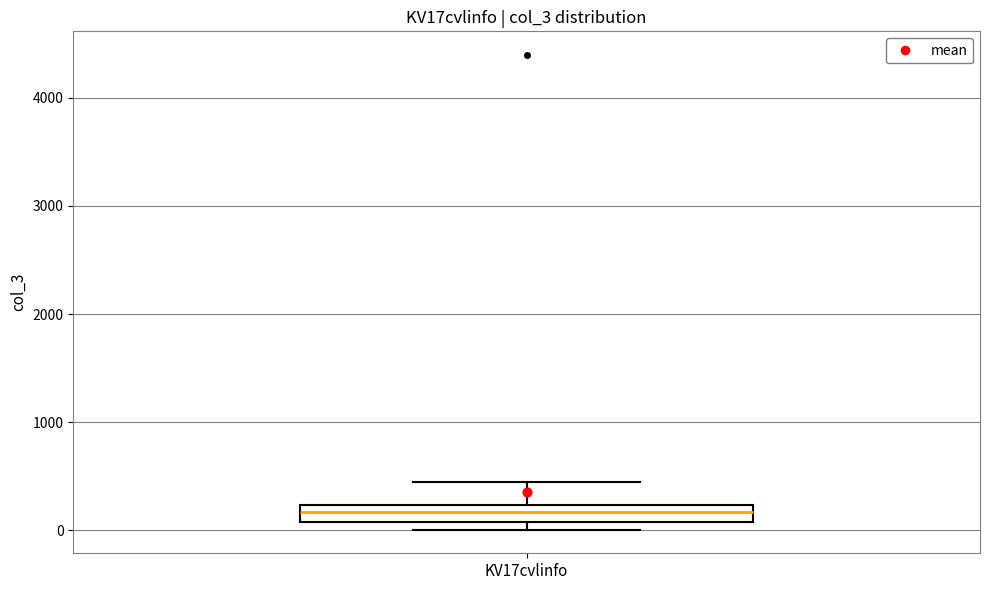

Transcribe this box plot: give where the median line is, the range the box spans, and where the two whiskers end, as read against the y-axis. The values are not printed on the chart, so give them approximately, as read against the axis.

median 200 (inside the box), box 100 to 200, whiskers 0 to 400